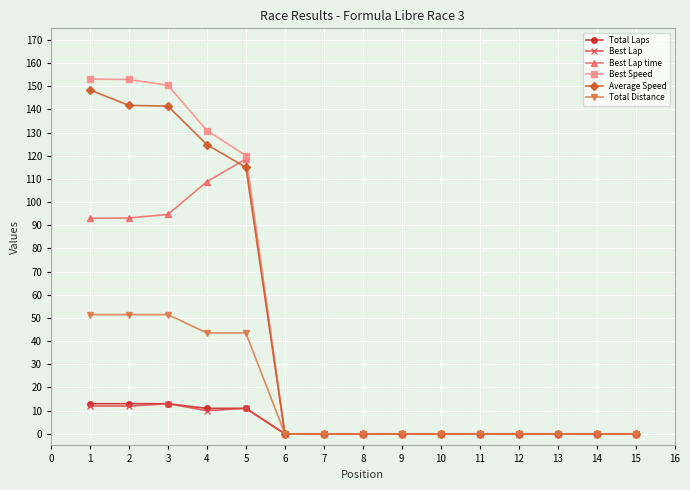

How many data points does each series have?

15